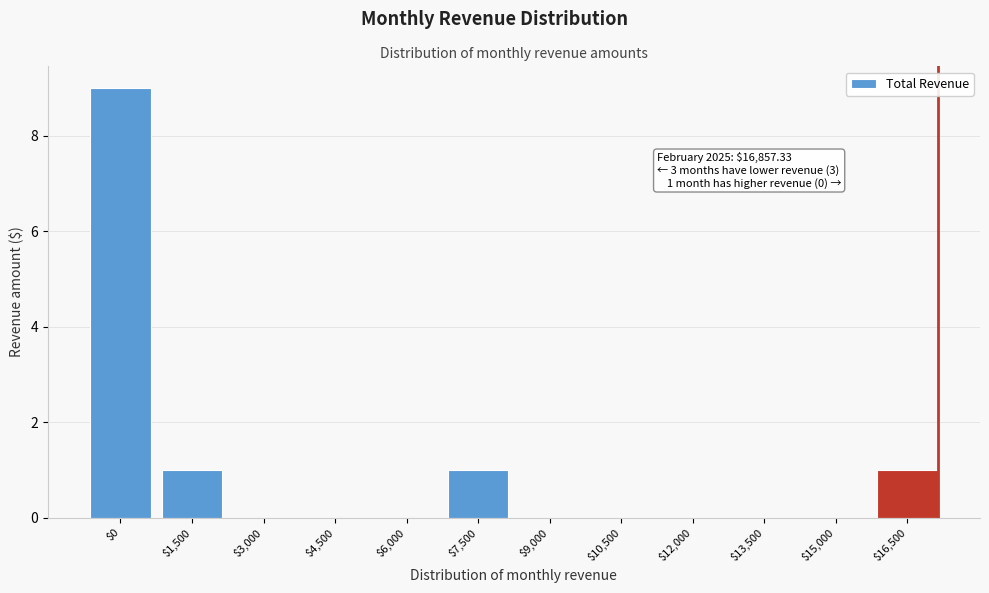

What is the sum of all values?

12